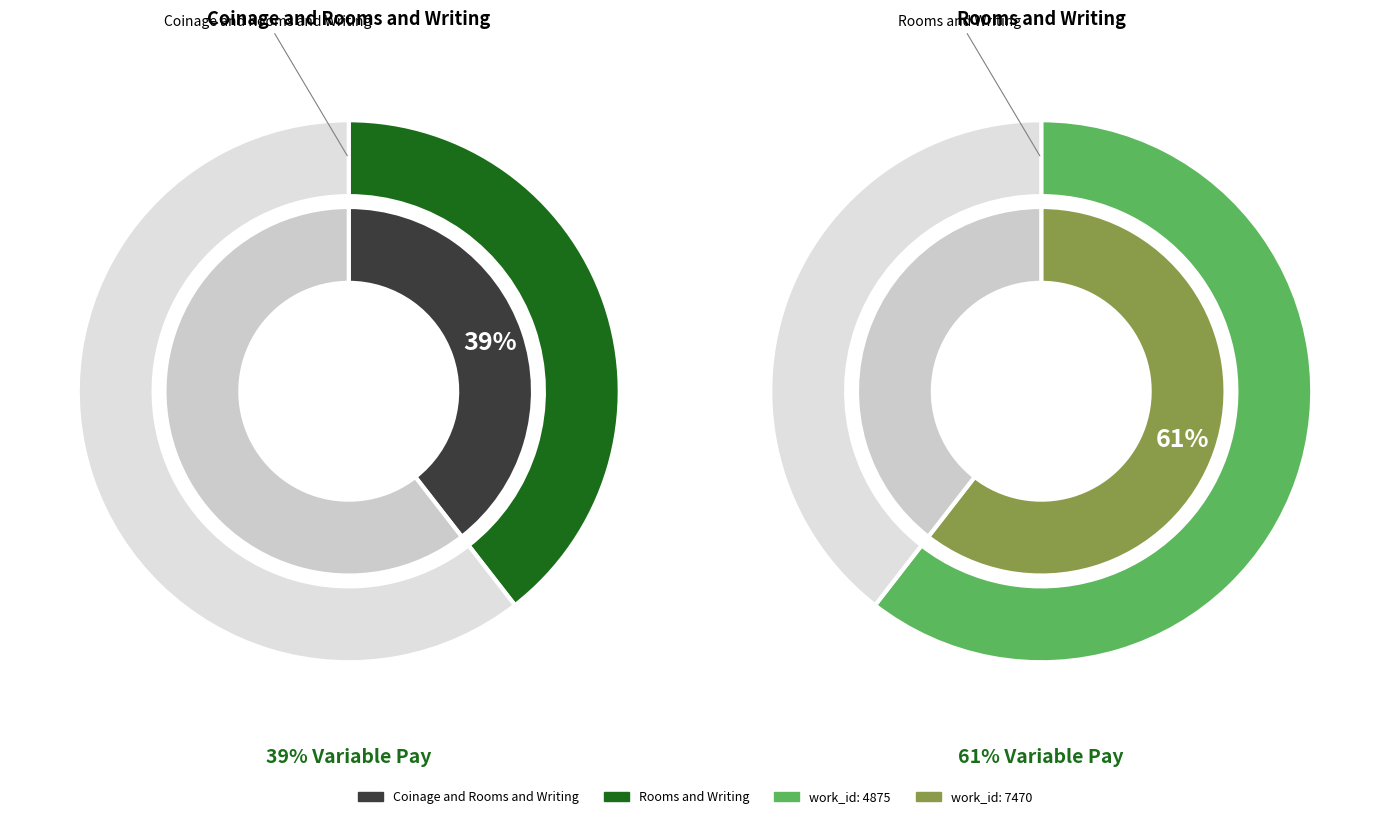

Is it true that Rooms and Writing is 61% of the pie?

True